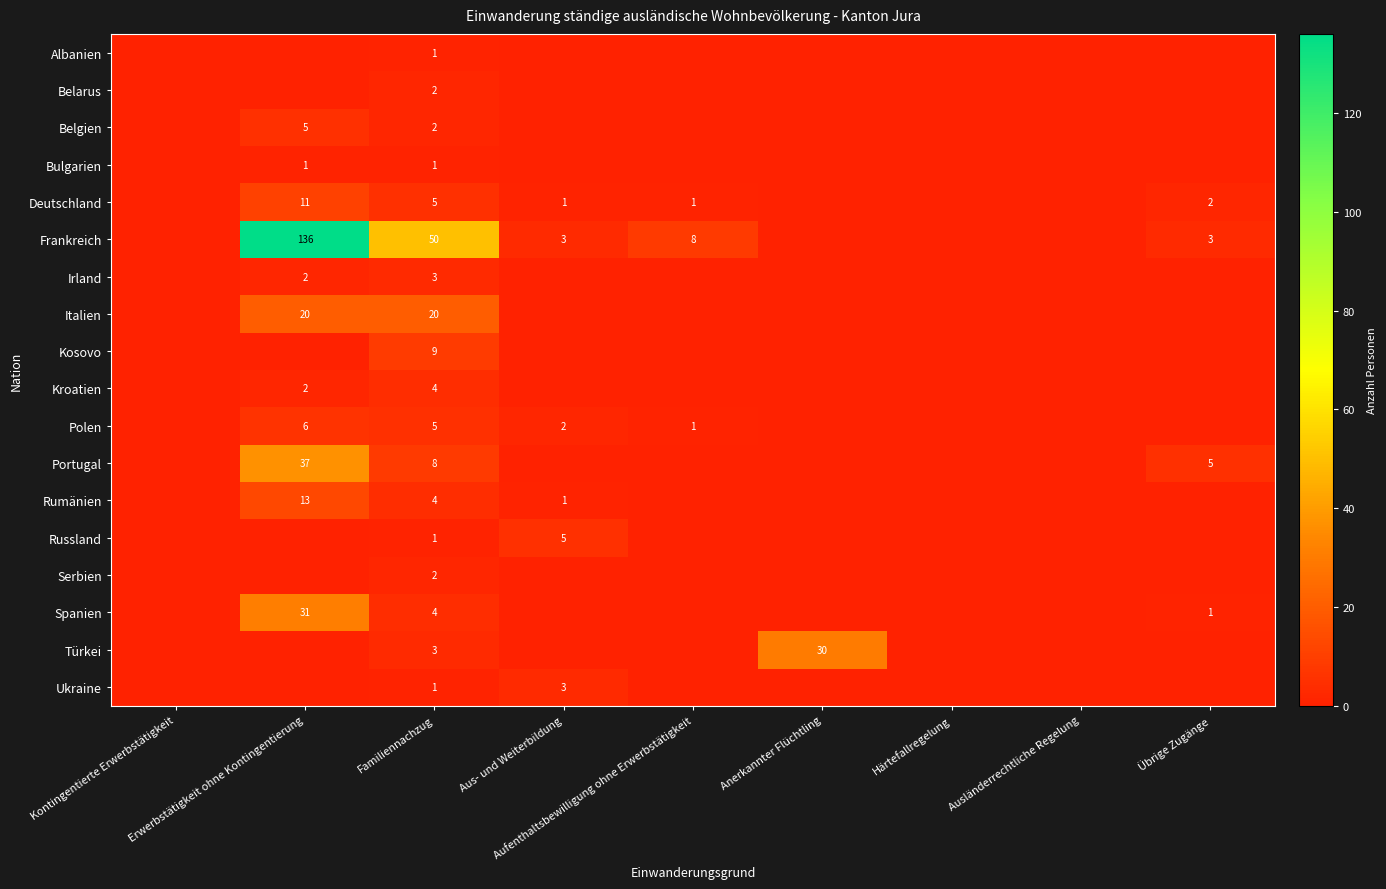

Which category has the highest value across all series?

Erwerbstätigkeit ohne Kontingentierung